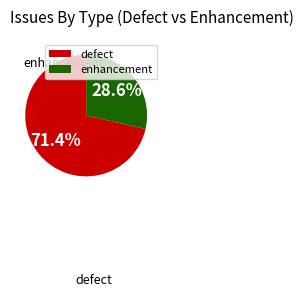

Approximately how many times larger is the value at enhancement compared to defect?

0.4